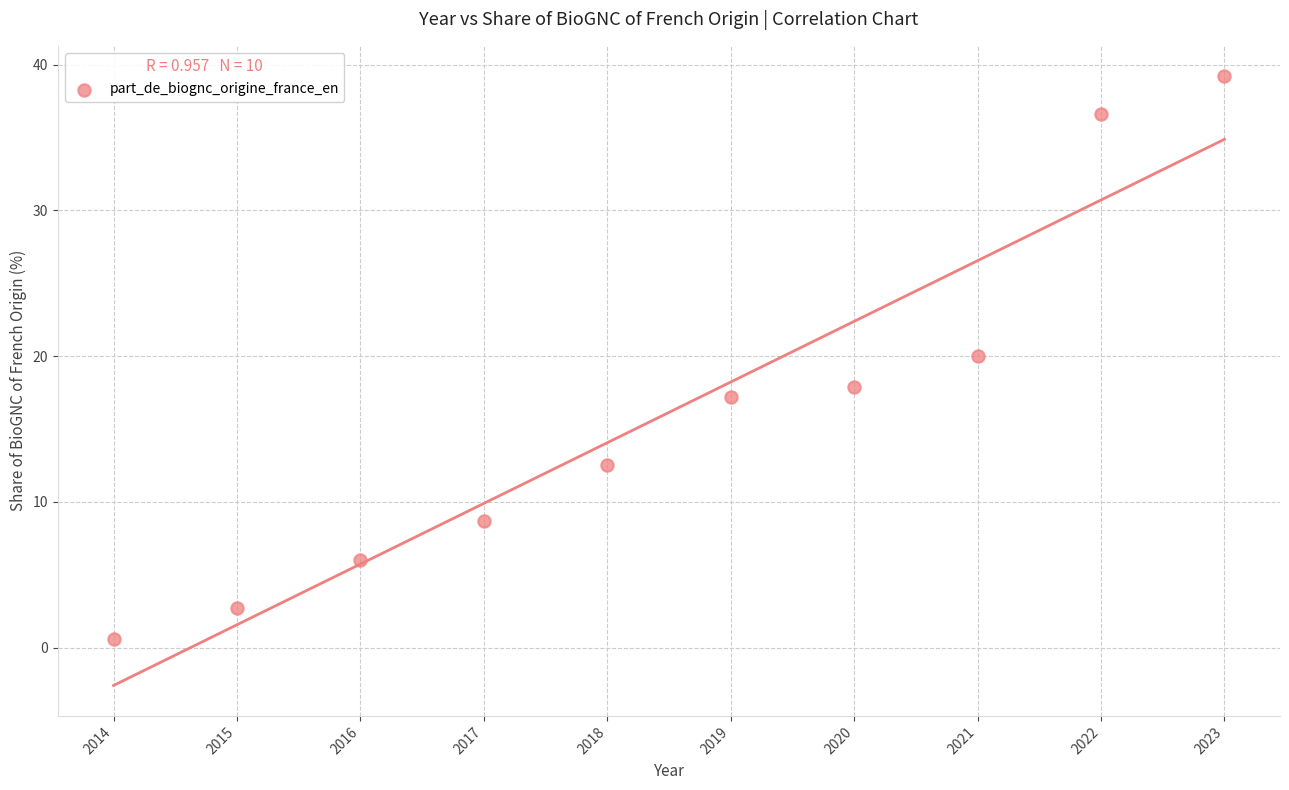

What is the range of Y values (max minus min)?

38.6